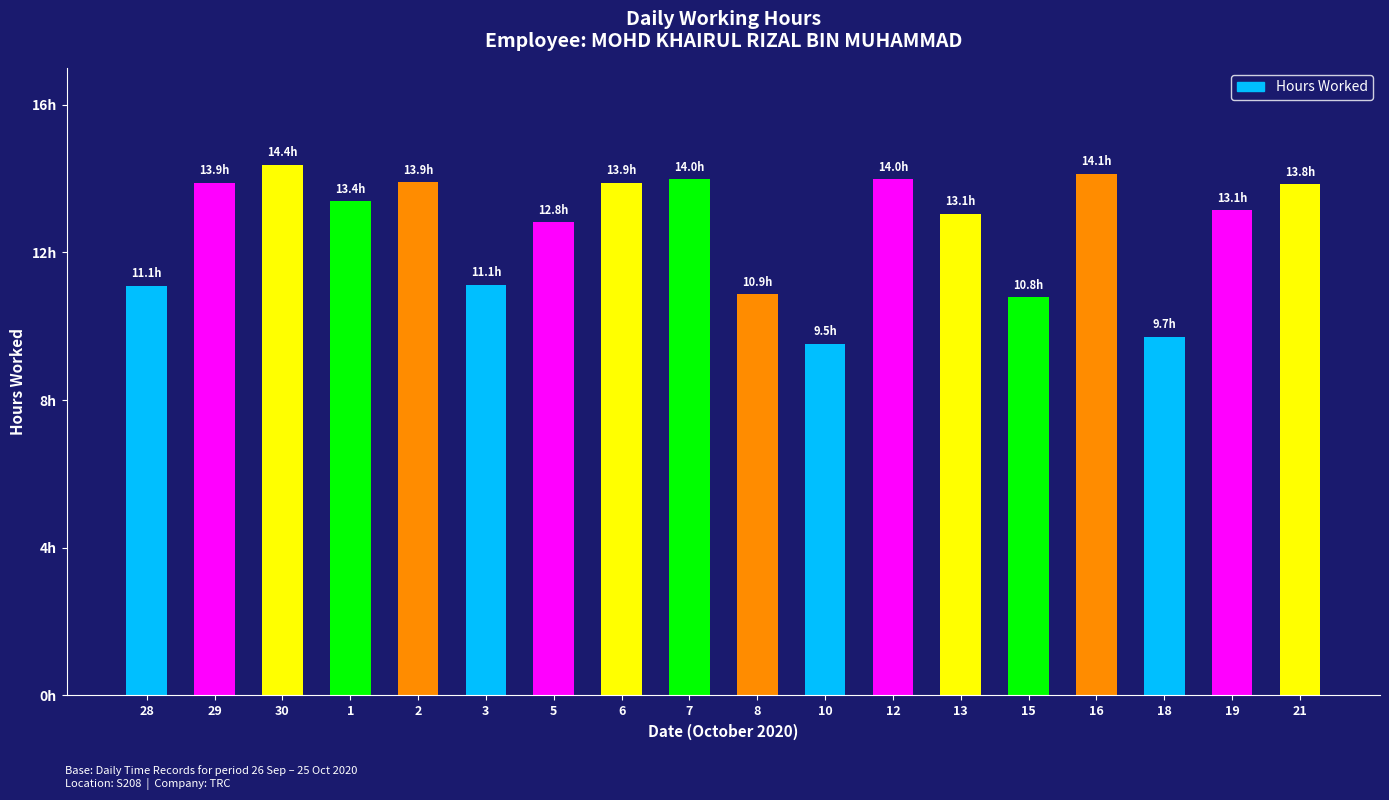

The chart shows a value of 3.1 at 28. True or false?

False